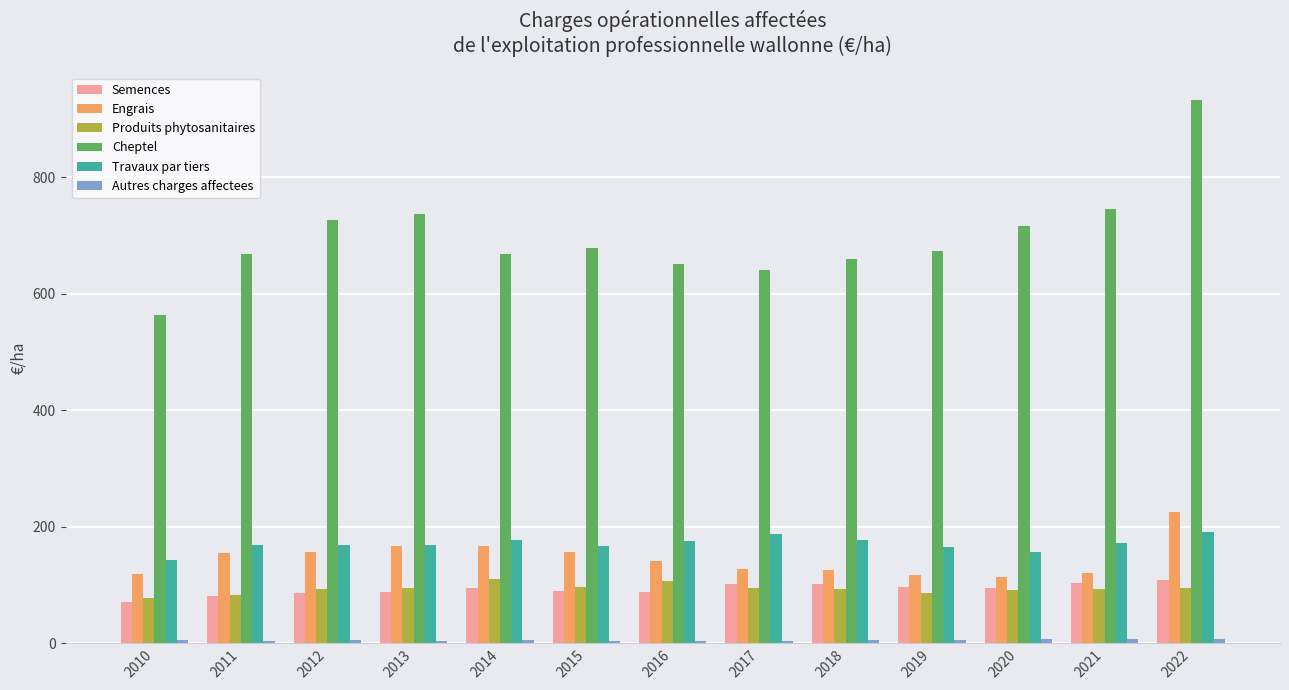

Count the number of categories in the chart.

13